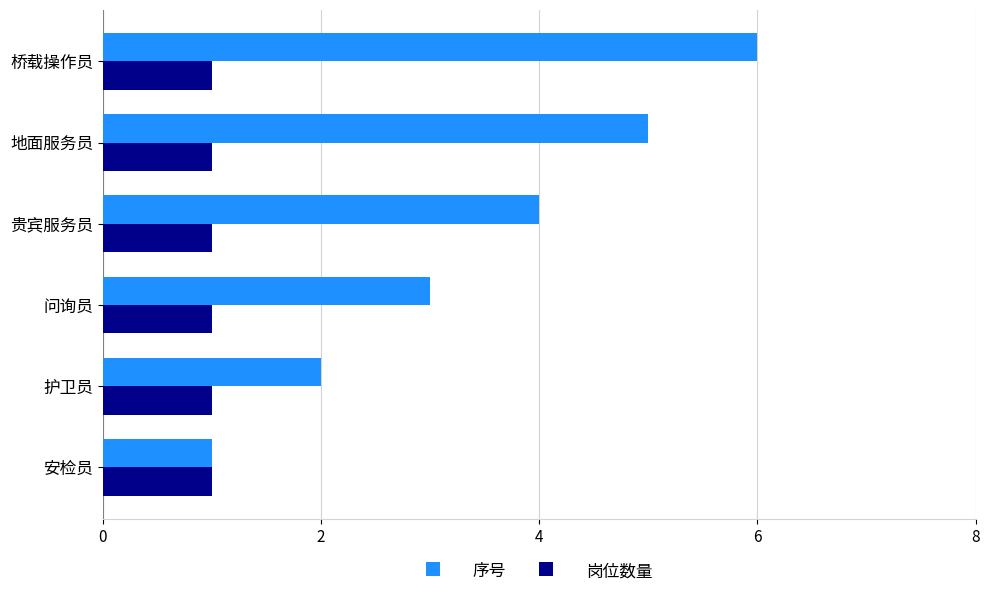

How many values in the 序号 series are below 4?

3